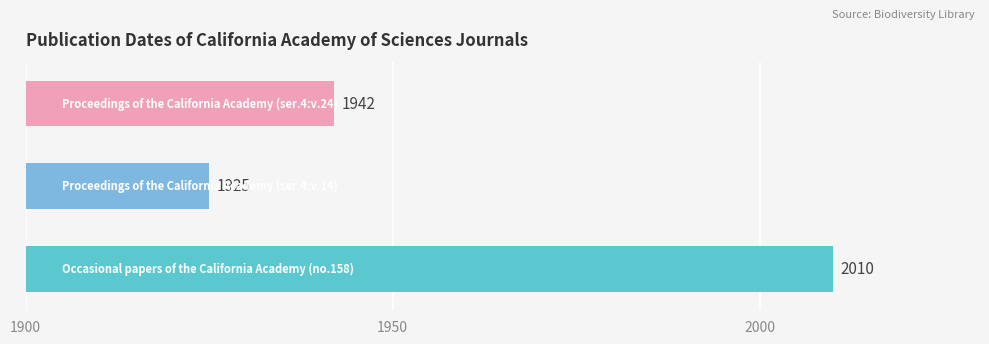

What is the greatest value displayed?

2010